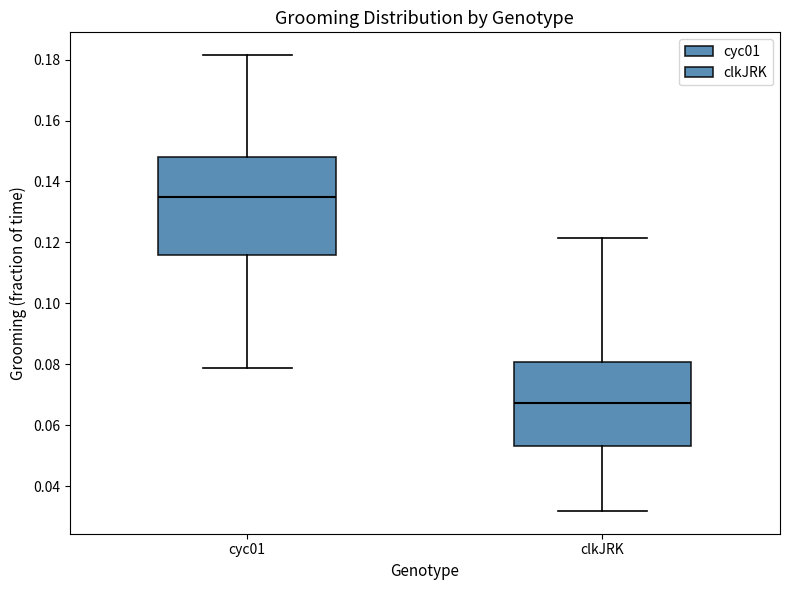

Reading left to right, transcribe this box plot: for each box, give where its median line is, the range the box spans, and where its two whiskers end, as read against the y-axis. The values are not printed on the chart, so give them approximately, as read against the axis.

cyc01: median 0.136, box 0.116 to 0.148, whiskers 0.078 to 0.182
clkJRK: median 0.068, box 0.054 to 0.080, whiskers 0.032 to 0.122